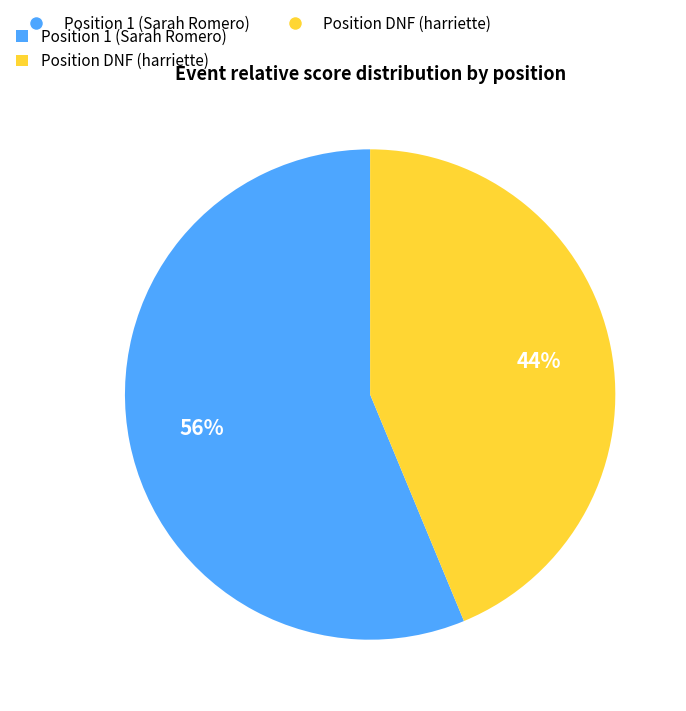

Does any single category account for the majority?

Yes